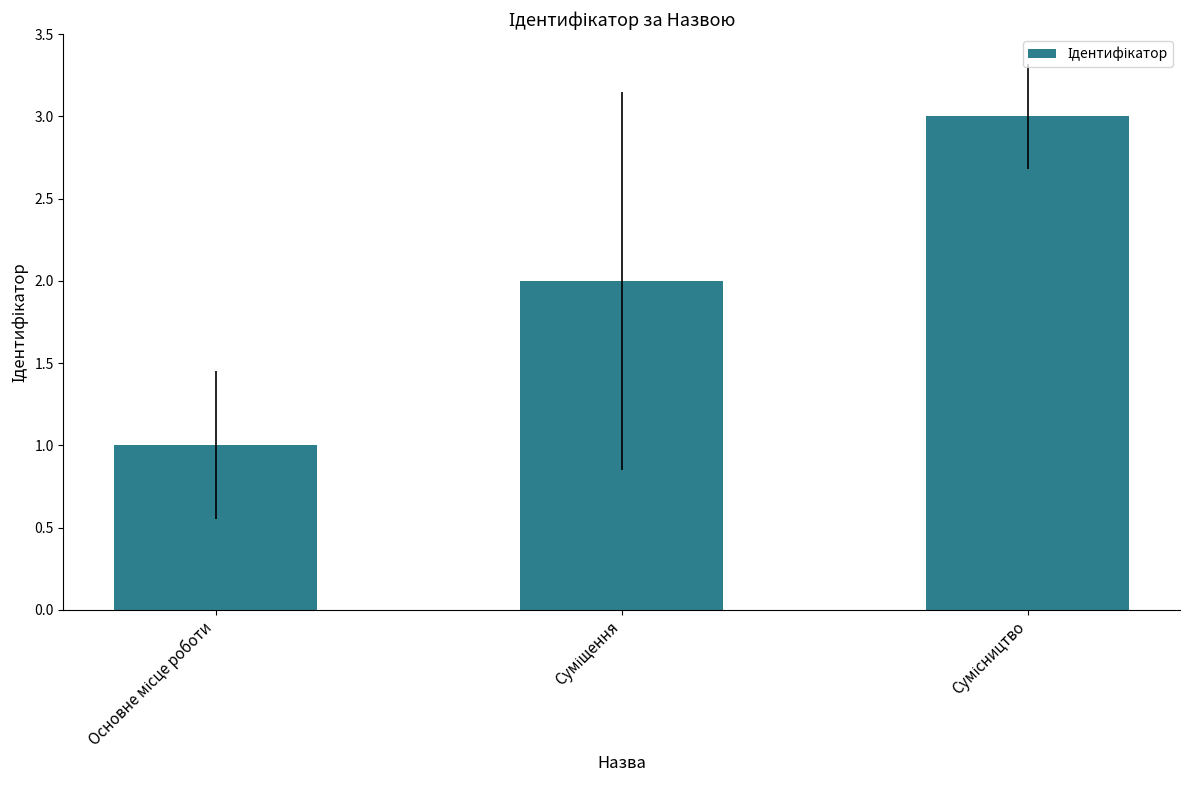

What is the maximum value shown in the chart?

3